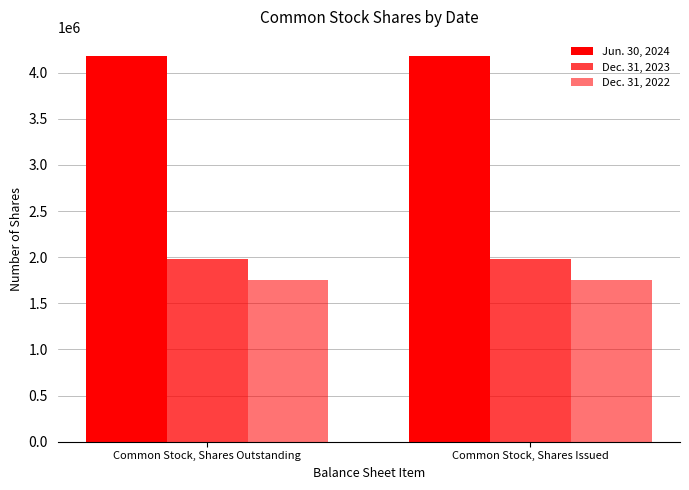

Where is Dec. 31, 2023 nearest to the value 1977152?

Common Stock, Shares Outstanding